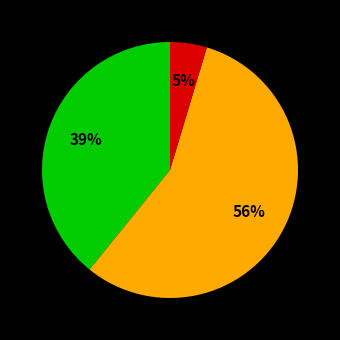

Is there a majority slice in this chart?

Yes